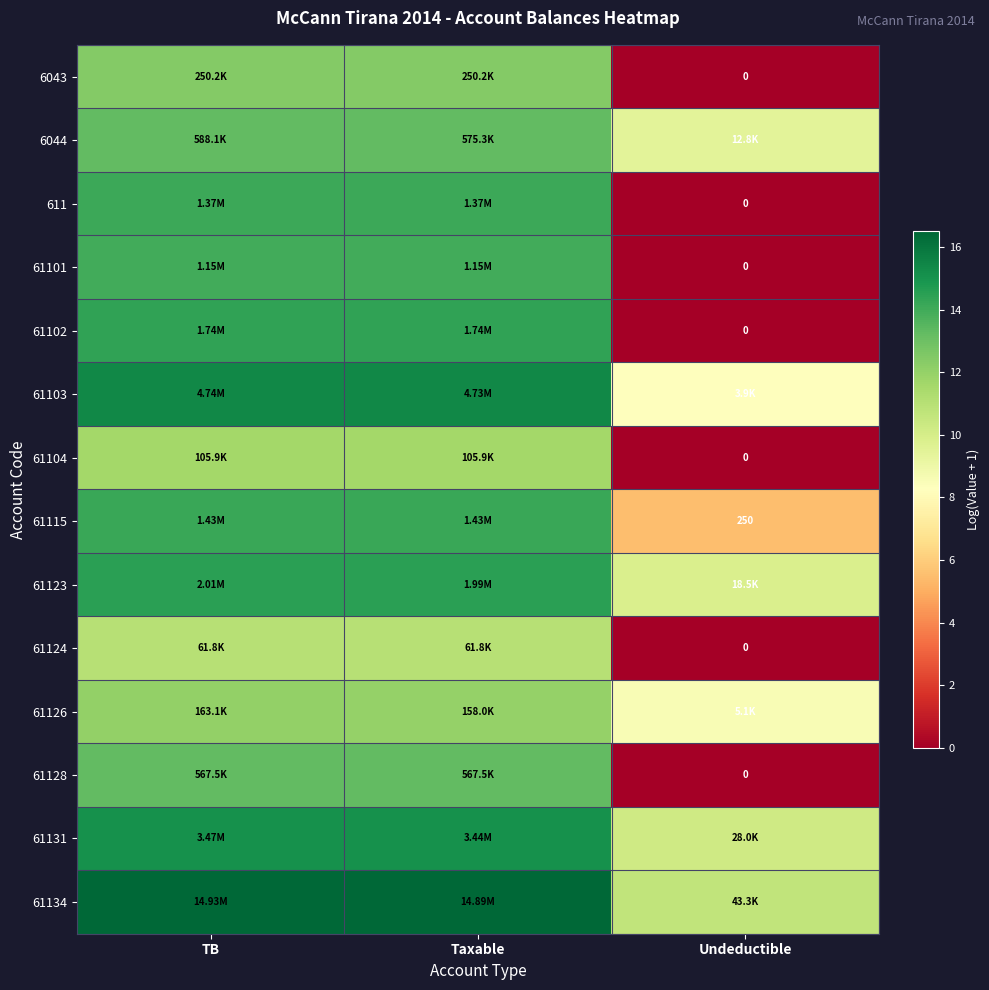

At how many categories does at least one series exceed 15?

2